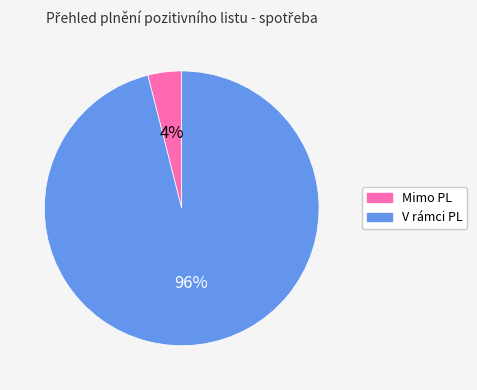

To the nearest percent, what percentage of the pie is Mimo PL?

4%